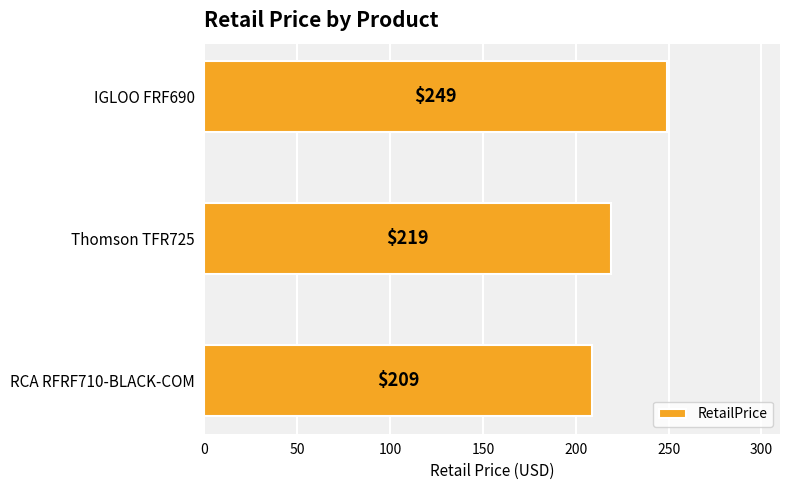

Does the chart contain stacked bars?

No